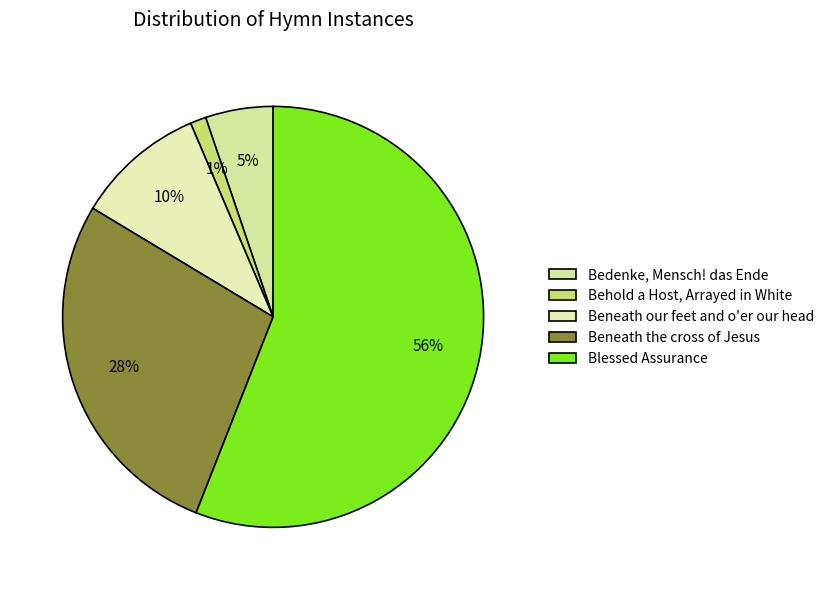

To the nearest percent, what is the average slice percentage?

20%